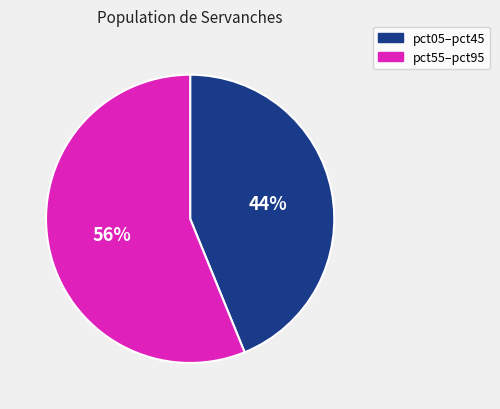

To the nearest percent, what is the difference between the largest and smallest slice percentages?

12%